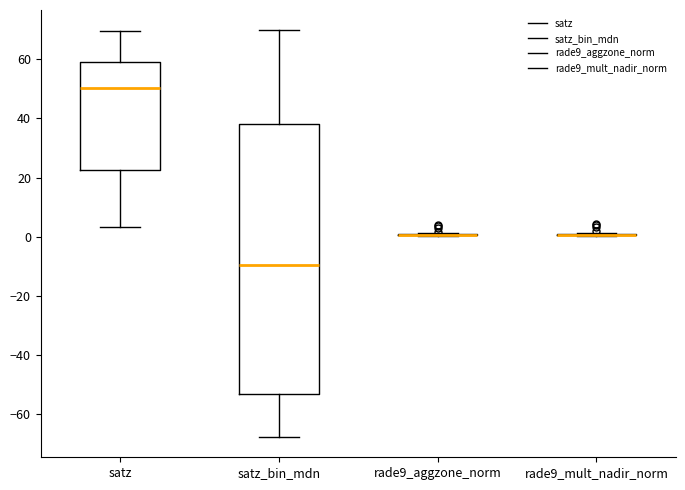

Reading left to right, transcribe this box plot: for each box, give where its median line is, the range the box spans, and where its two whiskers end, as read against the y-axis. The values are not printed on the chart, so give them approximately, as read against the axis.

satz: median 50, box 22 to 60, whiskers 4 to 70
satz_bin_mdn: median -10, box -54 to 38, whiskers -68 to 70
rade9_aggzone_norm: box collapsed to a line at 0, whiskers 0 to 2
rade9_mult_nadir_norm: box collapsed to a line at 0, whiskers 0 to 2